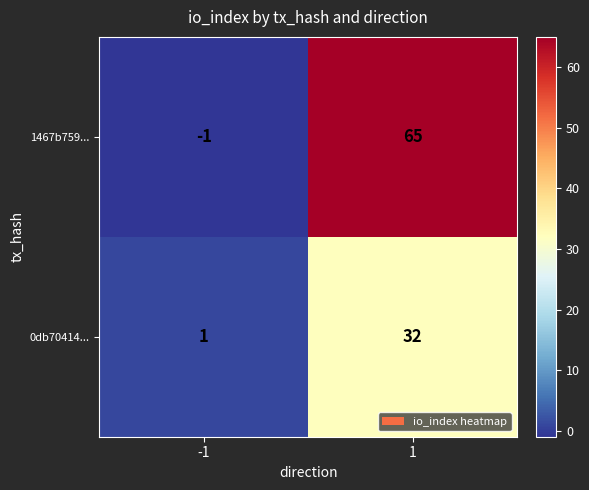

What is the difference between the 0db70414... values at -1 and 1?

31